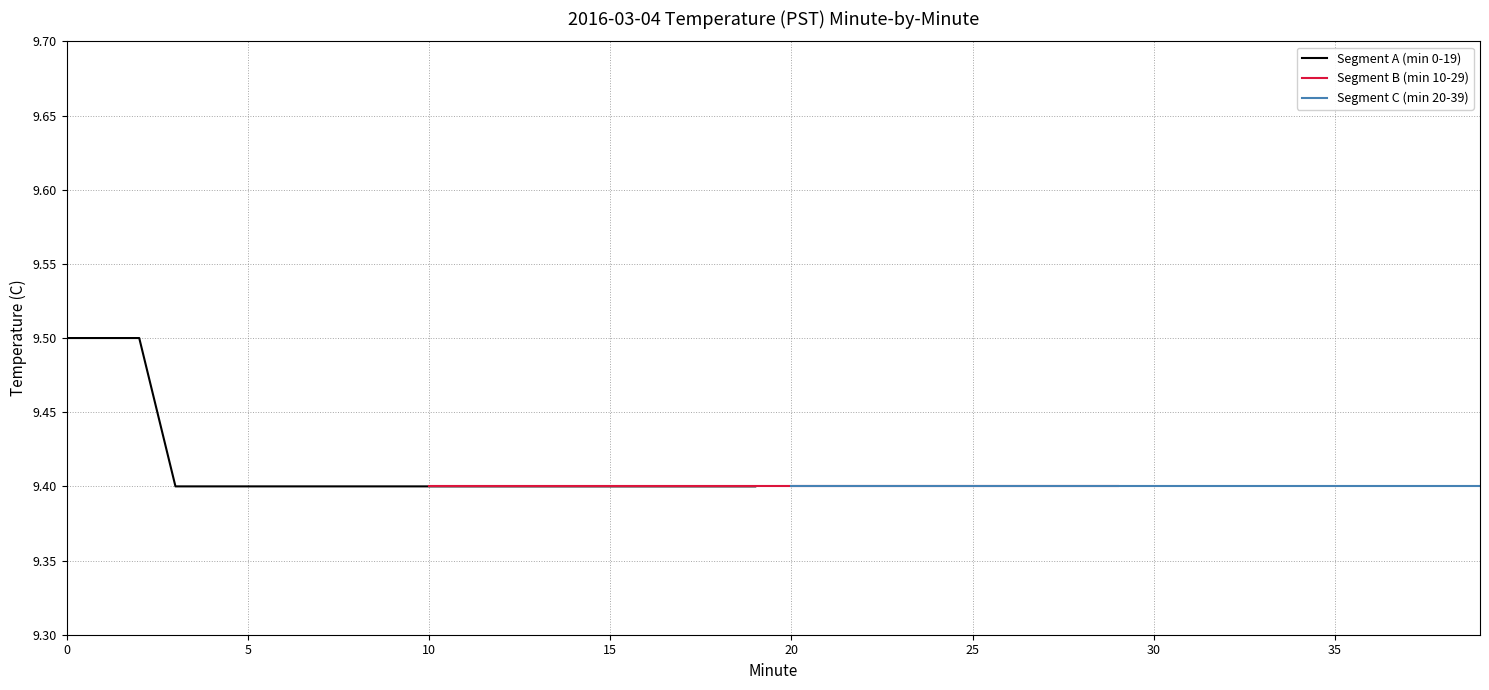

What is the average value of the Segment B (min 10-29) series?

9.4